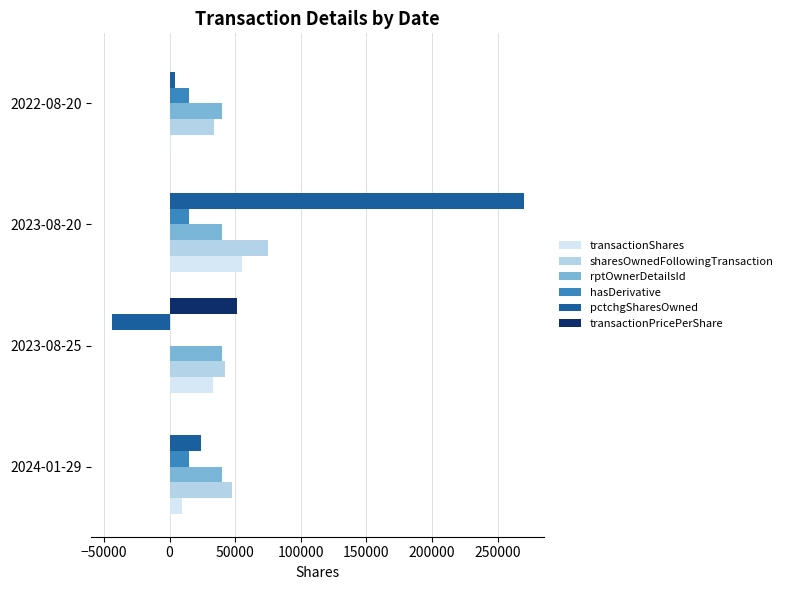

What are all the series names shown in the legend?

transactionShares, sharesOwnedFollowingTransaction, rptOwnerDetailsId, hasDerivative, pctchgSharesOwned, transactionPricePerShare